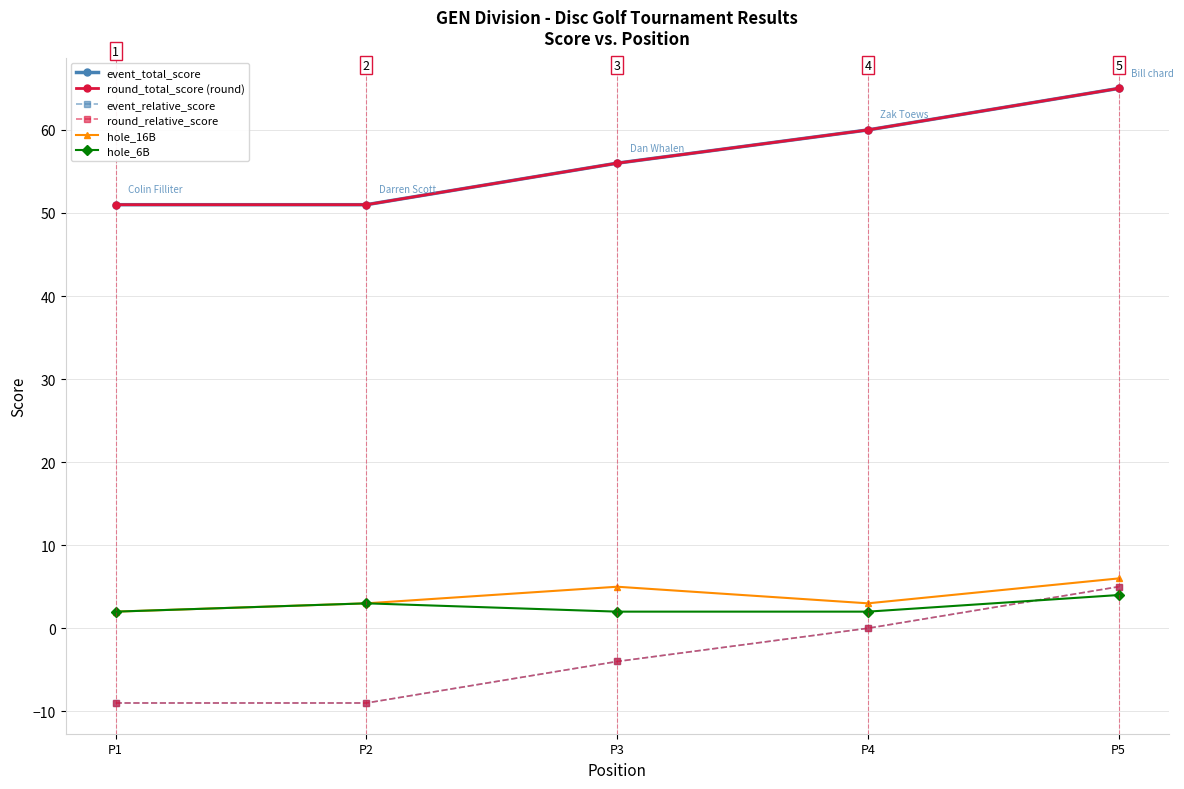

At how many categories does at least one series exceed 16?

5